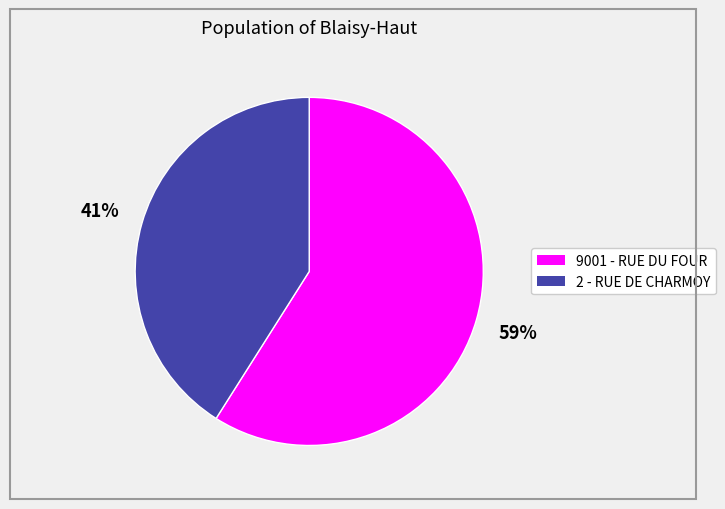

The 9001 - RUE DU FOUR slice represents 46% of the pie. True or false?

False